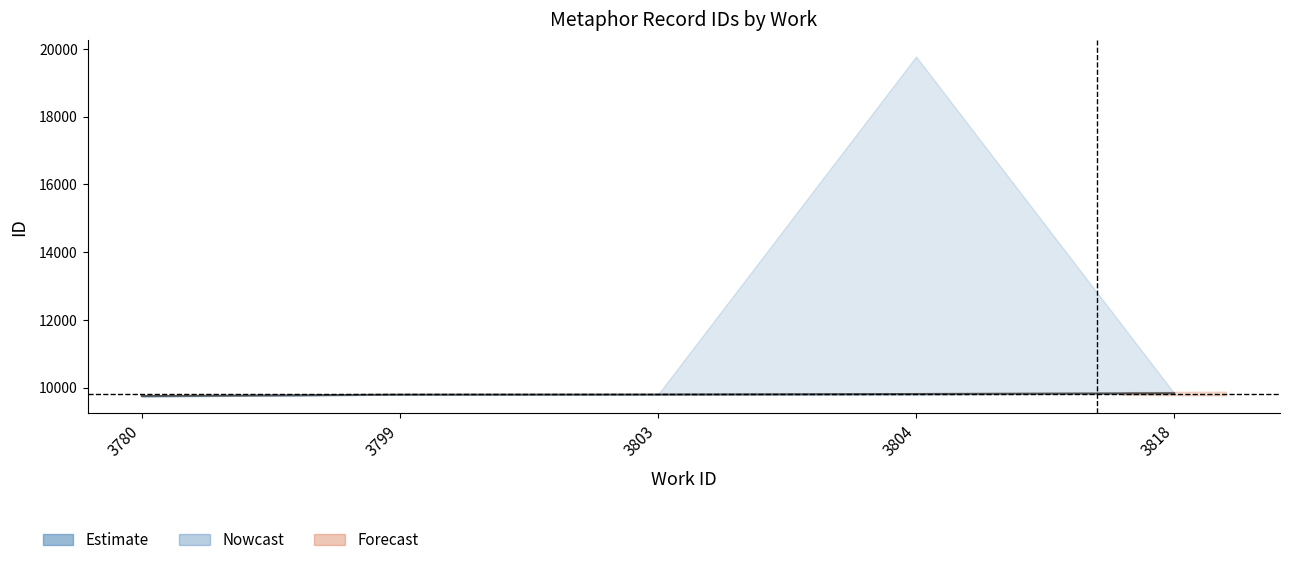

Reading left to right, list all the values displayed in this chart.

id_lower: 9740	9794	9798	9799	9837
id_mid: 9752	9794	9798	9814	9837
id_upper: 9765	9794	9798	19771	9837